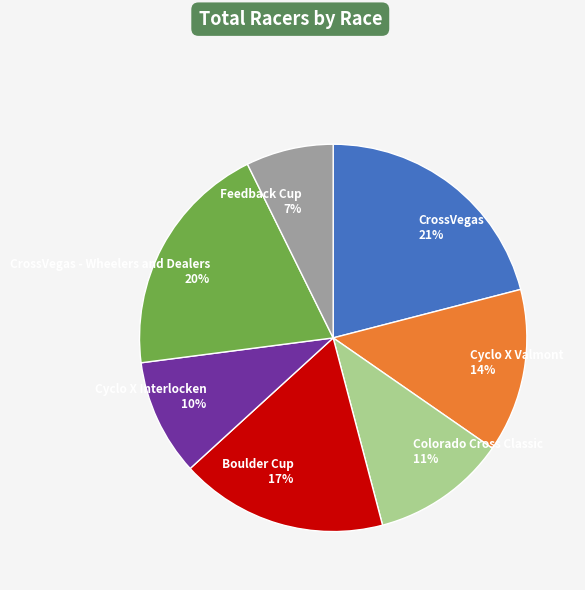

Which category has the smallest portion of the pie?

Feedback Cup 7%